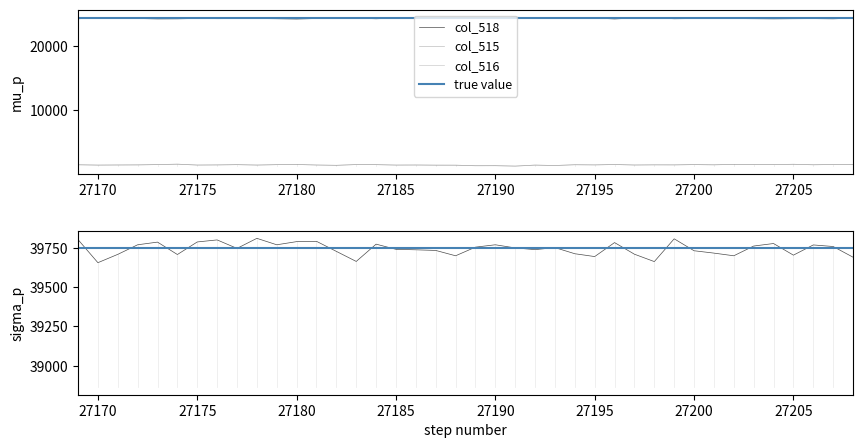

True or false: col_518 and col_516 cross at least once.

False